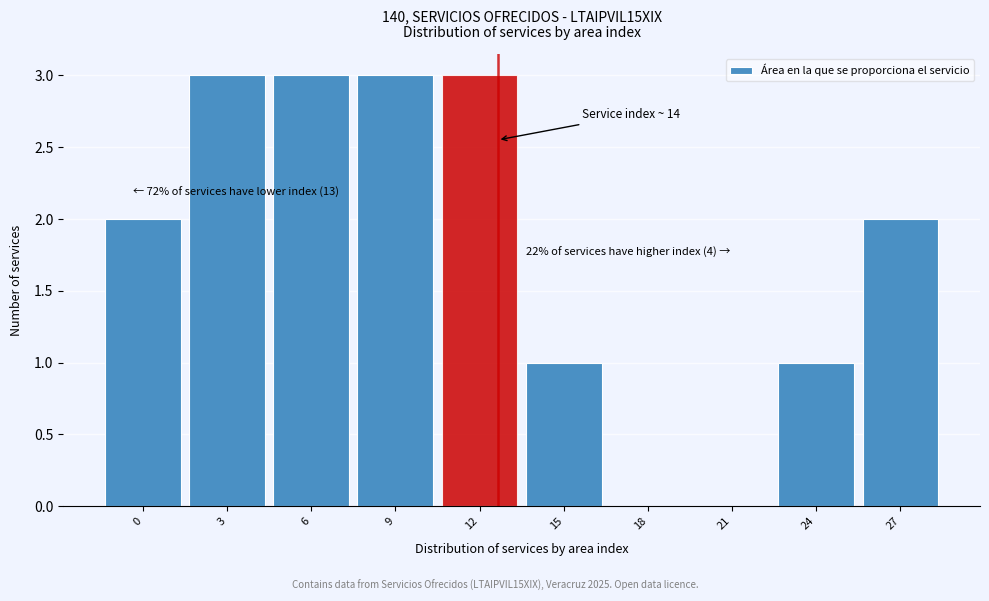

Reading left to right, extract all data points from this chart.

0=2	3=3	6=3	9=3	12=3	15=1	18=0	21=0	24=1	27=2